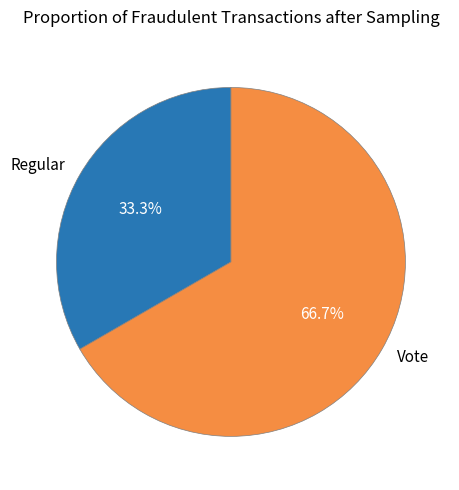

Is there any slice that represents more than half of the pie?

Yes